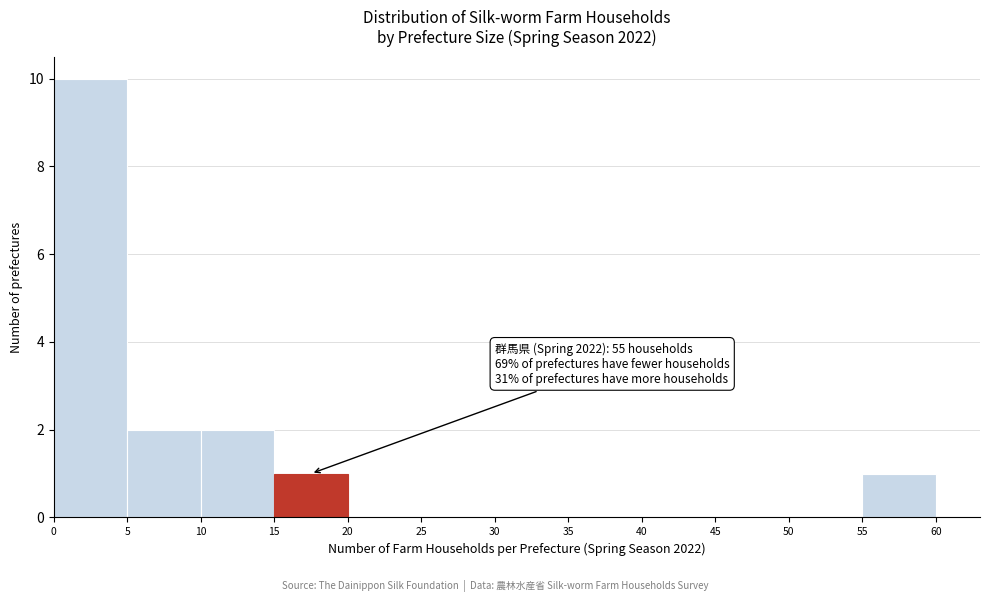

Over which range of the x-axis is the bar tallest?

0 to 5